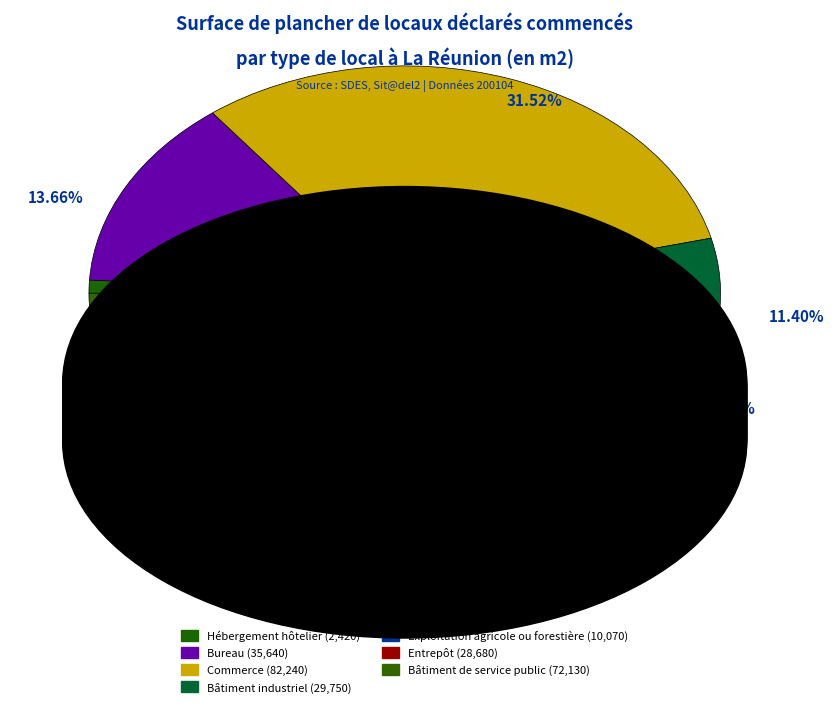

Is there a majority slice in this chart?

No